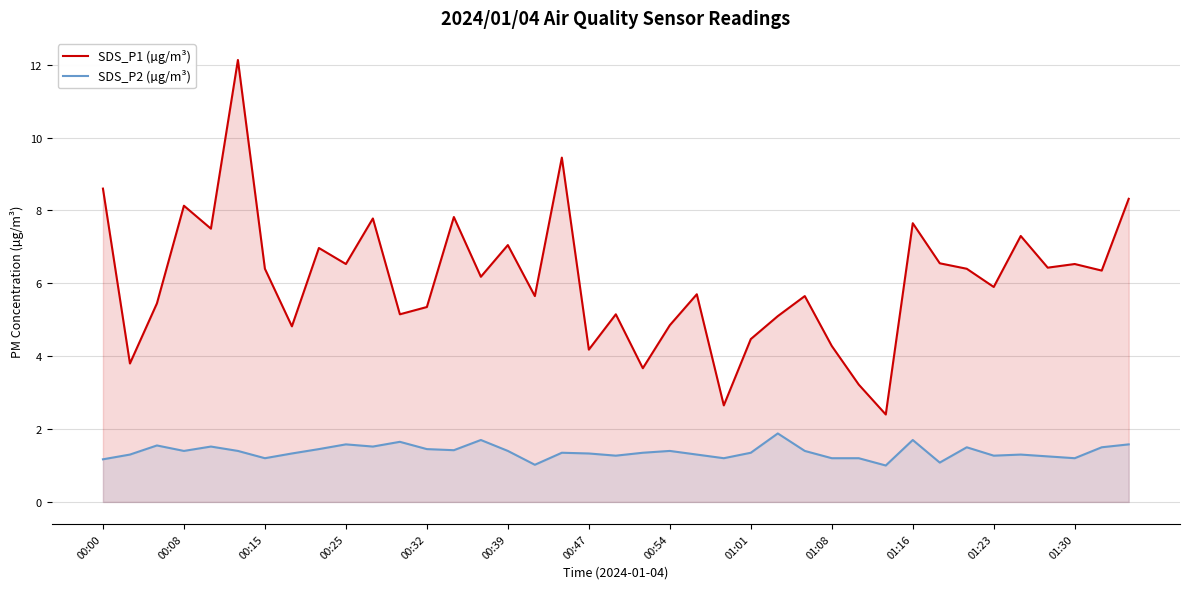

What is the minimum value shown in the chart?

1.0